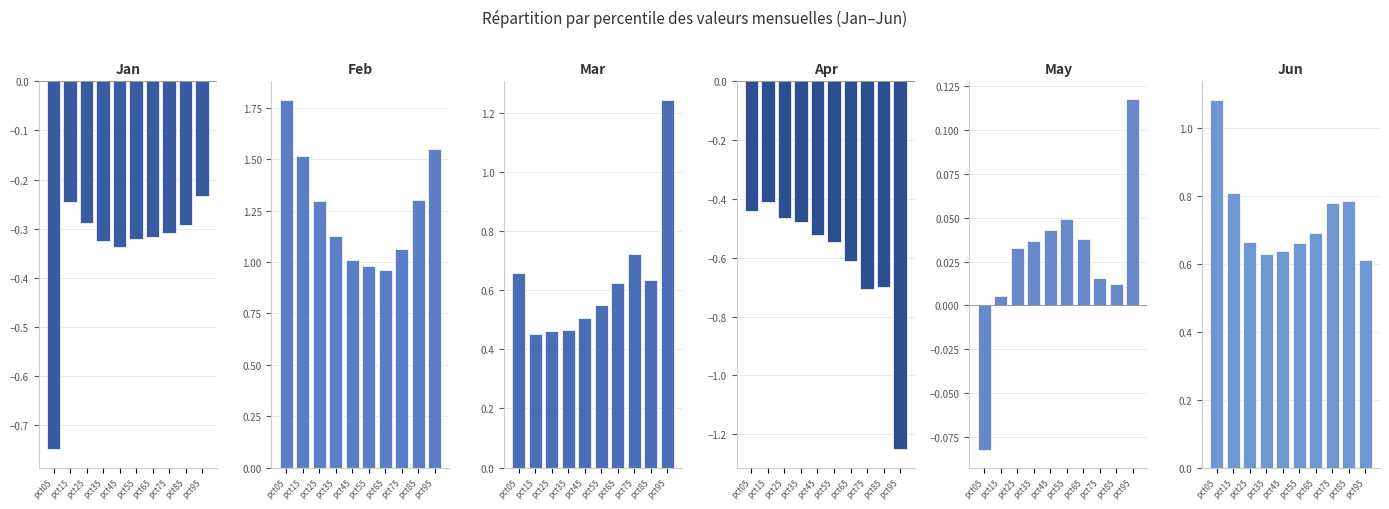

What are all the series names shown in the legend?

Jan, Feb, Mar, Apr, May, Jun